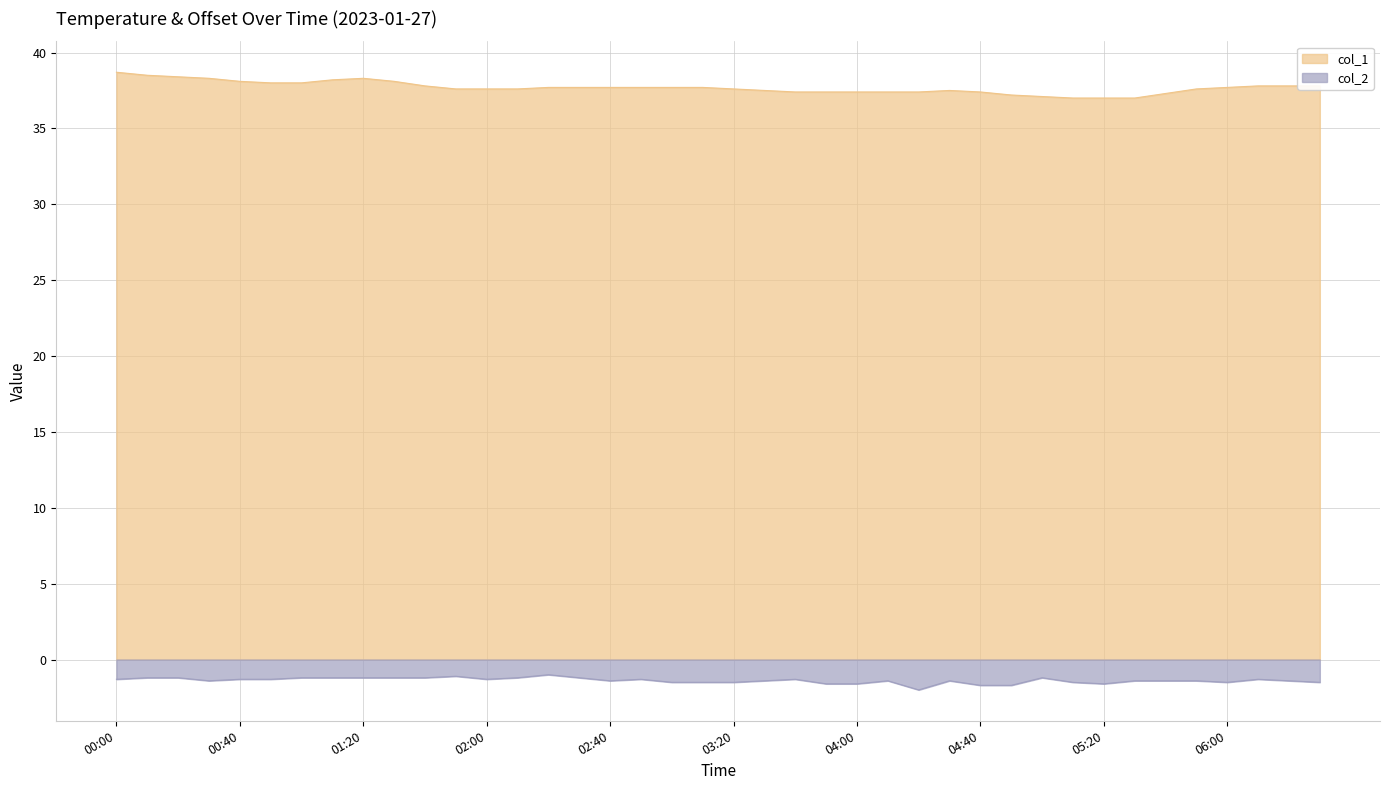

How many values in the col_2 series are below -1?

39